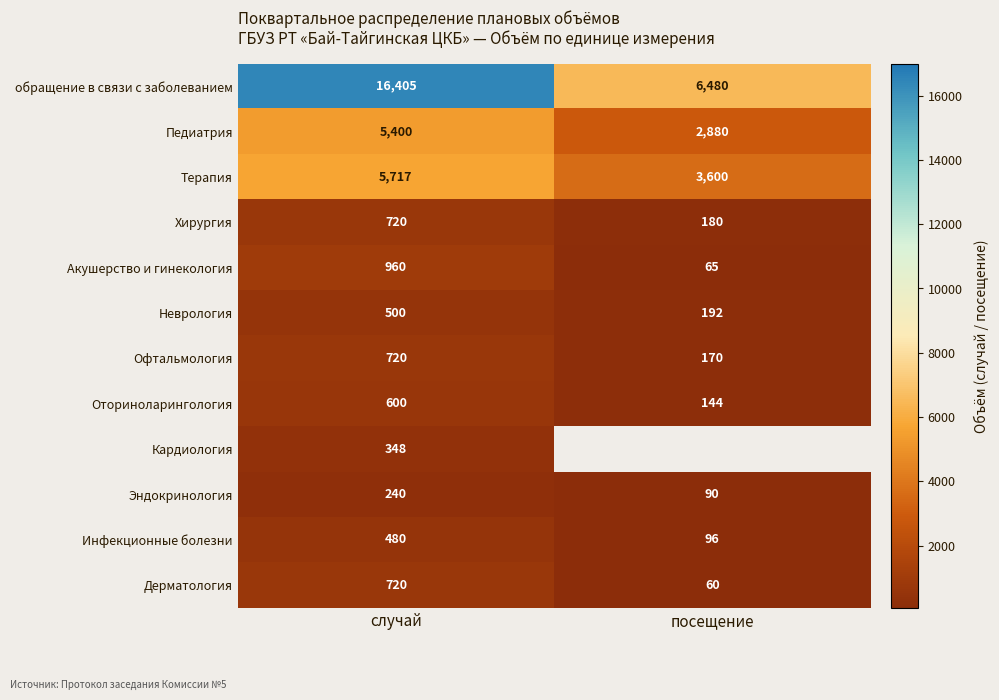

List the labels in order of Оториноларингология value, smallest first.

посещение, случай